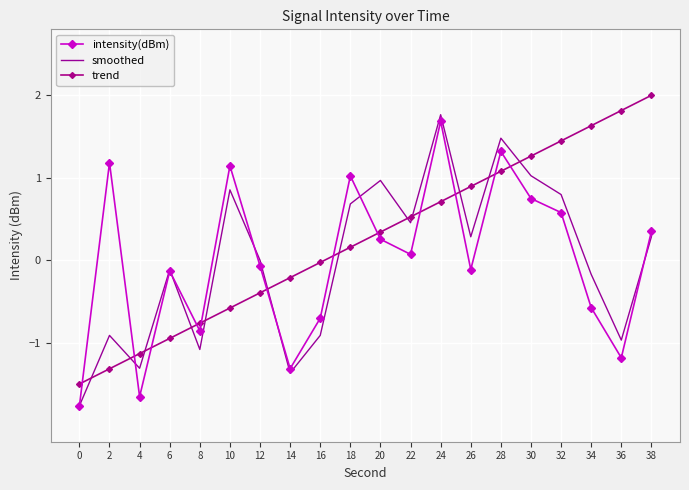

What value does the trend series have at 20?

0.3